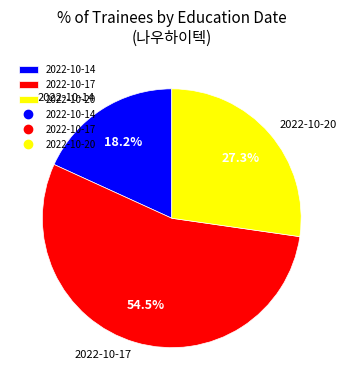

Is there any slice that represents more than half of the pie?

Yes